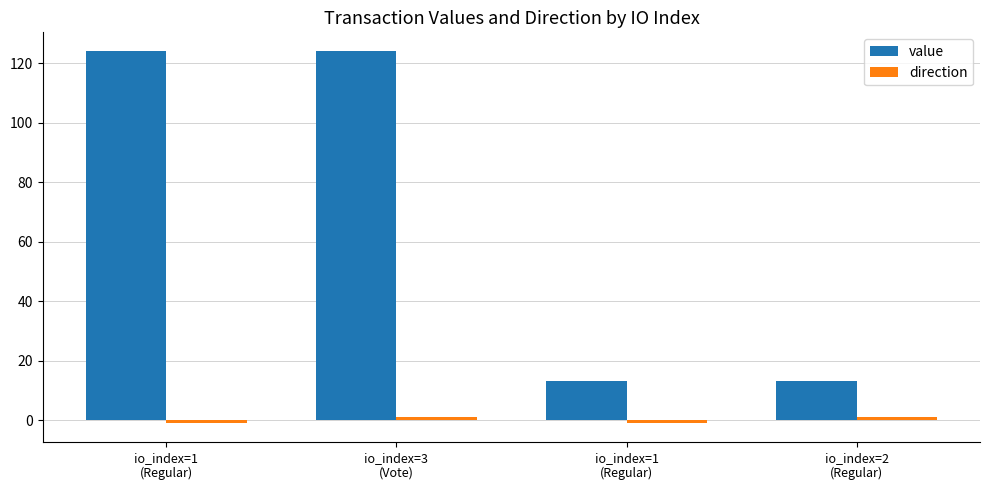

Between io_index=1
(Regular) and io_index=3
(Vote), which is larger?

io_index=1
(Regular)